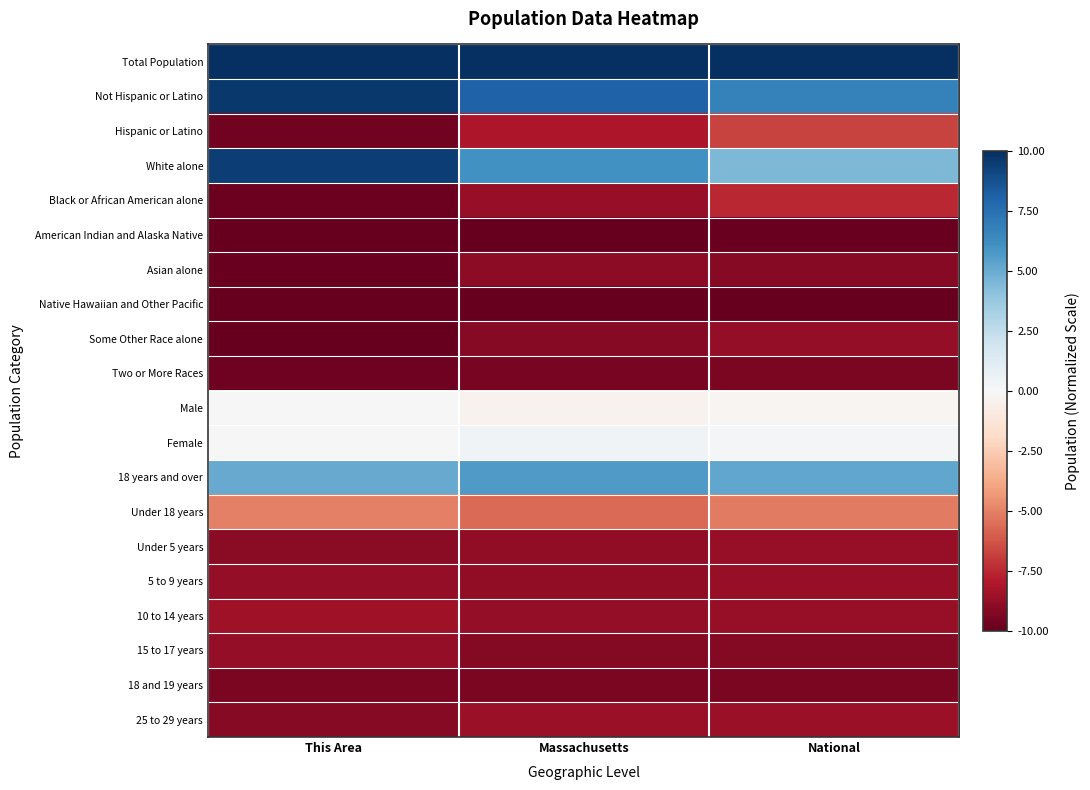

Which series changed the most between Massachusetts and National?

White alone